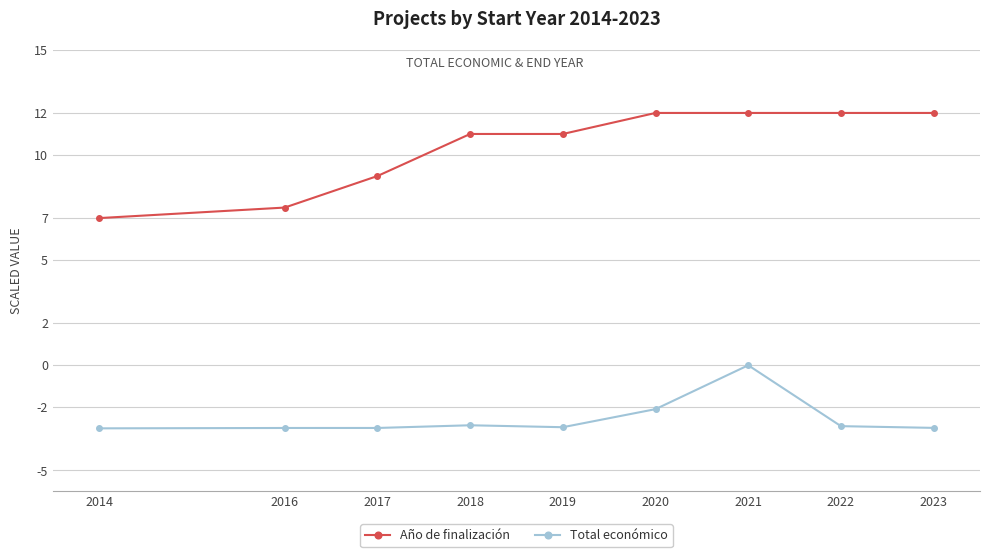

Is it true that Total económico equals -1.3 at 2023?

False